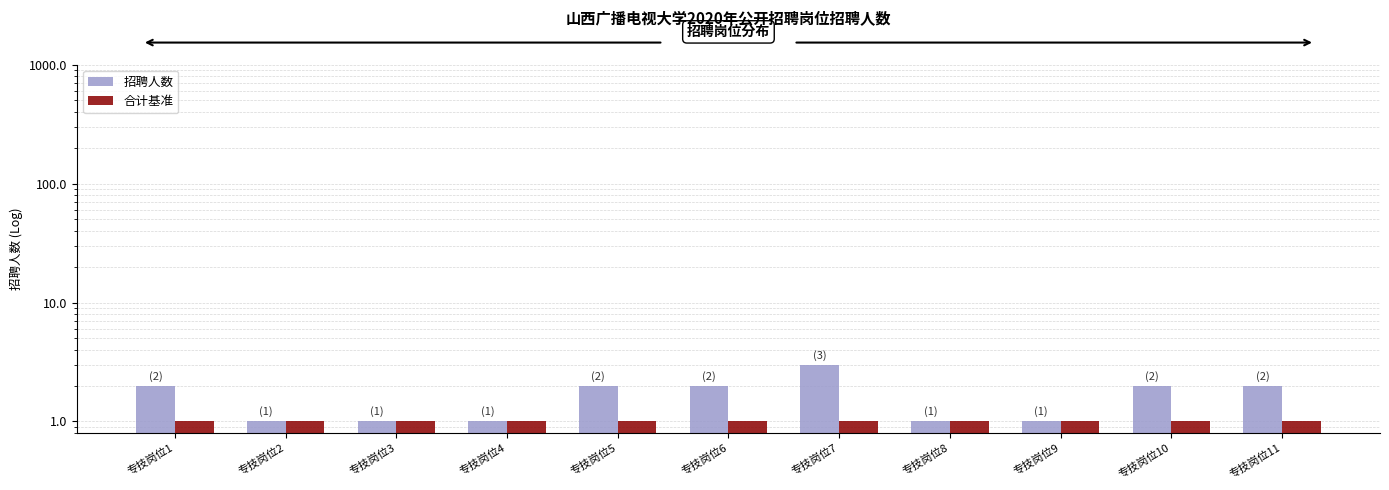

Reading left to right, transcribe all the data shown in this chart.

招聘人数: 2	1	1	1	2	2	3	1	1	2	2
合计基准: 1	1	1	1	1	1	1	1	1	1	1